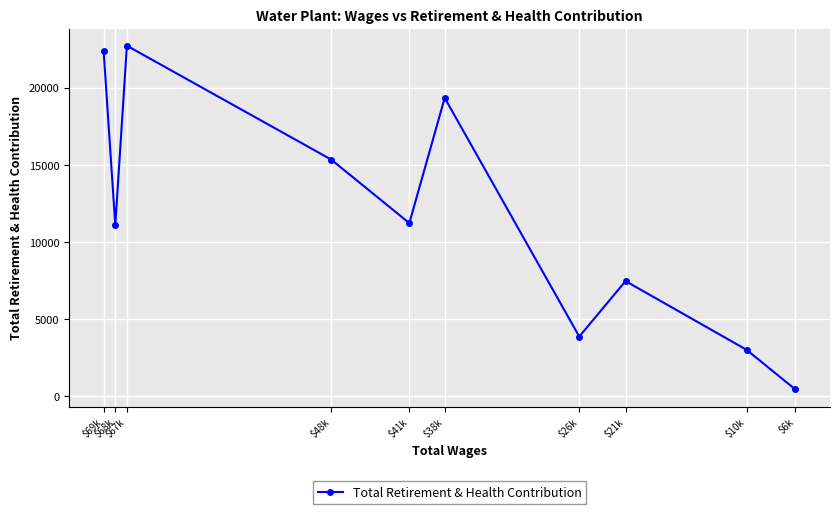

What is the smallest value displayed?

440